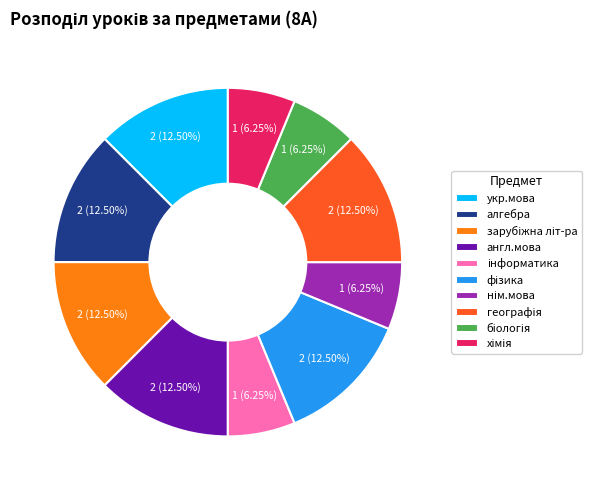

Is алгебра the majority of the pie?

No